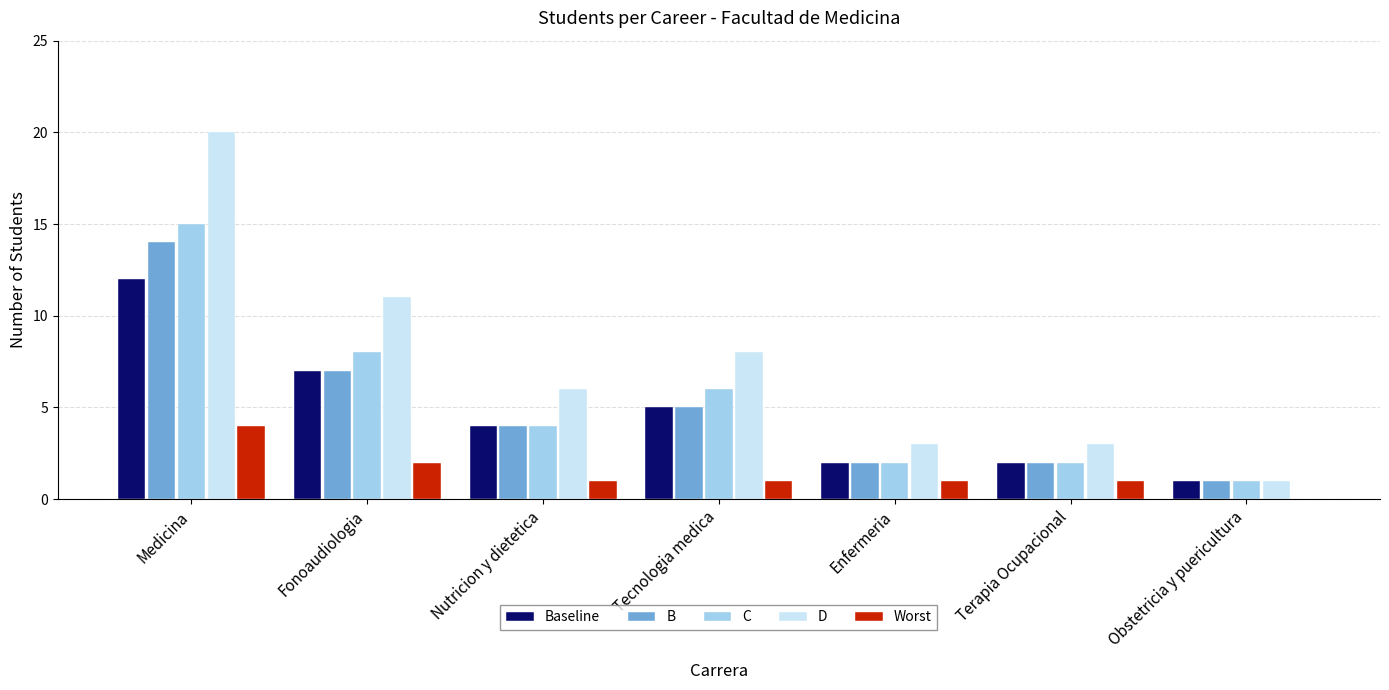

How many distinct data groups are displayed?

5